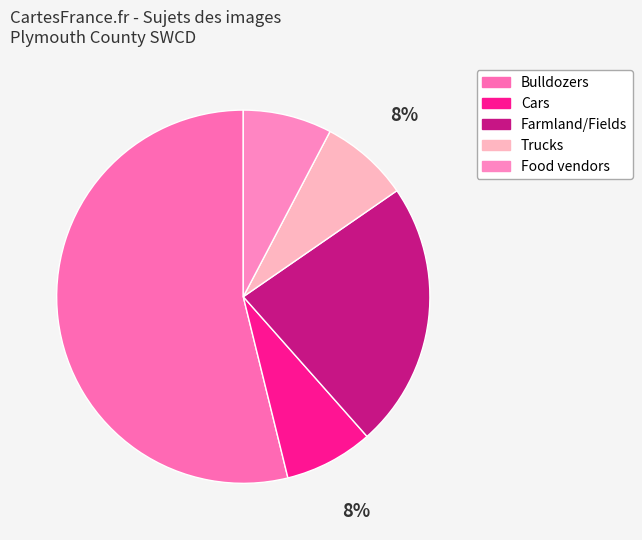

What is the ratio of the value at Bulldozers to the value at Cars?

7.0